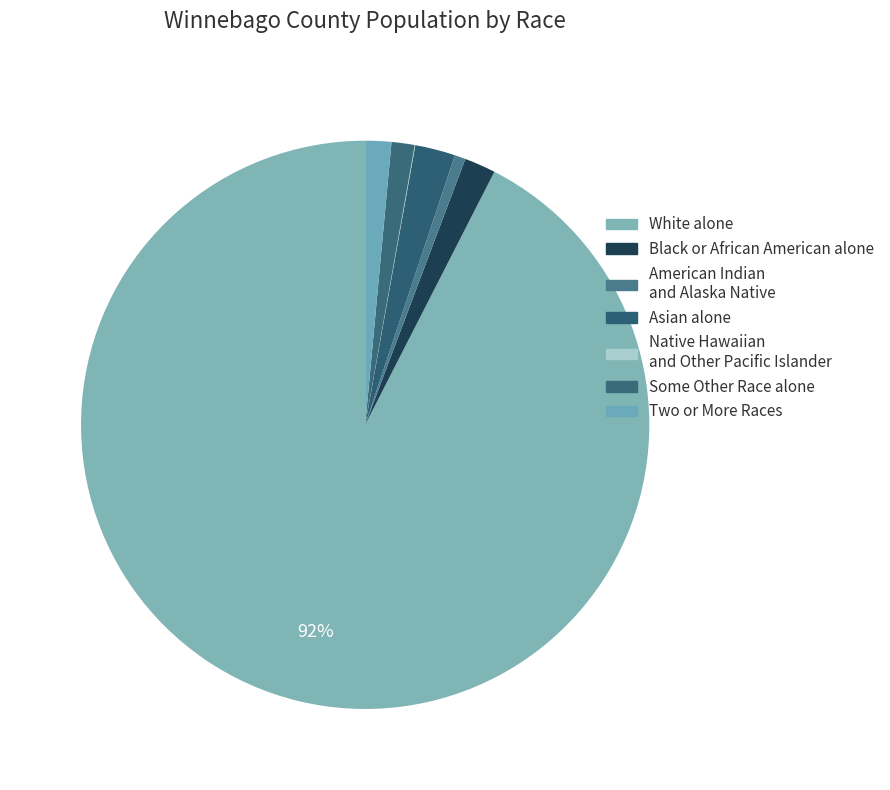

Which category has the biggest portion of the pie?

White alone